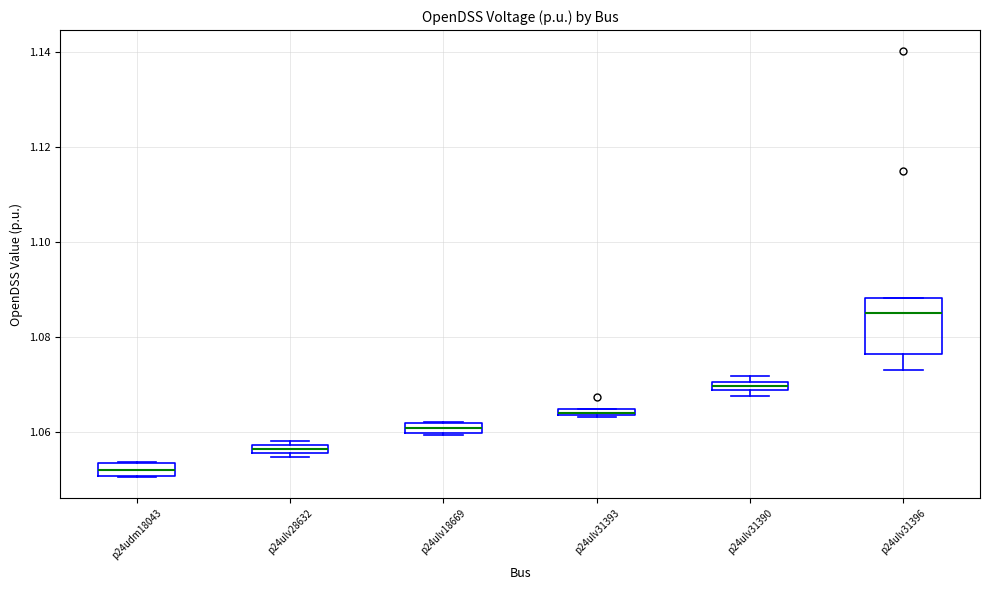

Which box is the tallest, from its lower edge to its upper edge?

p24ulv31396